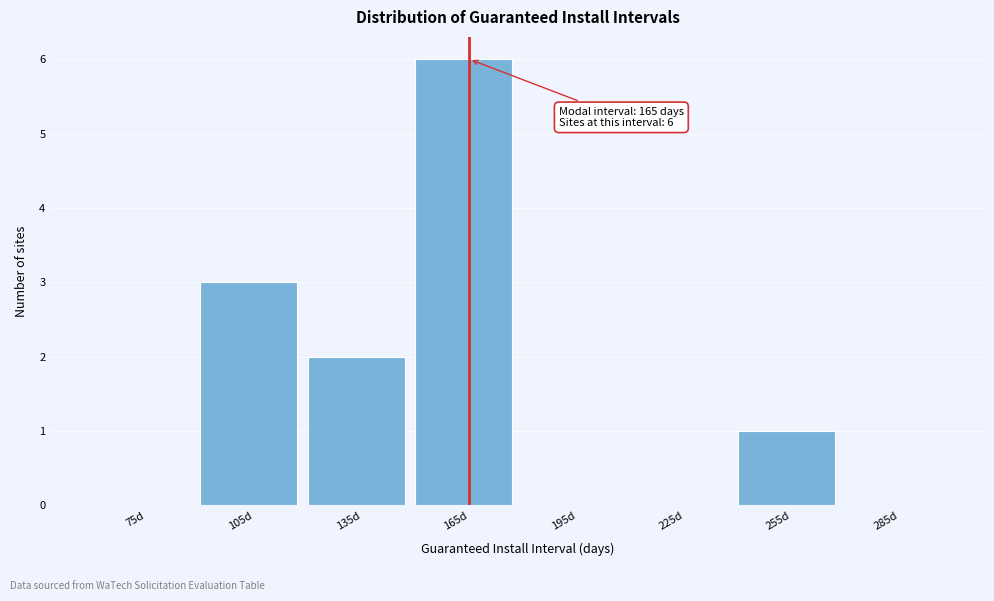

Over which range of the x-axis is the bar tallest?

150 to 180